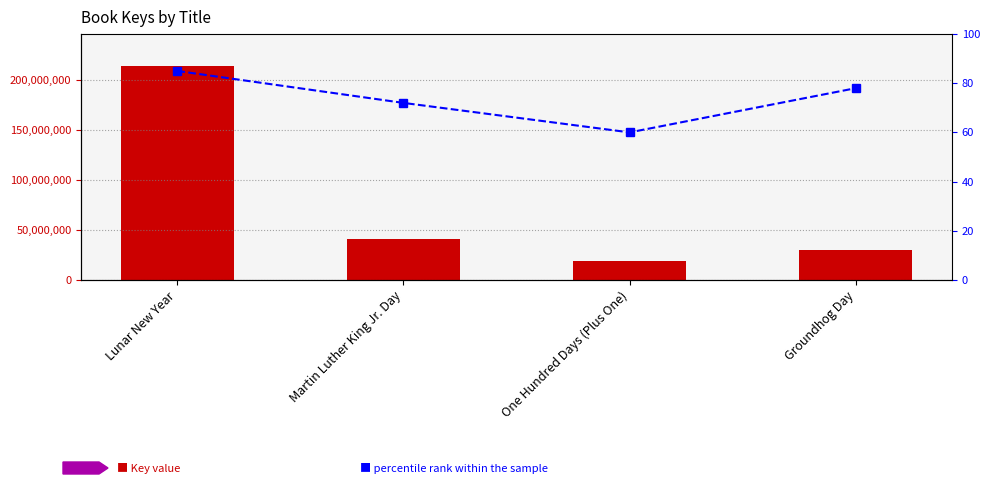

True or false: Key has a value of 92552560 at Lunar New Year.

False